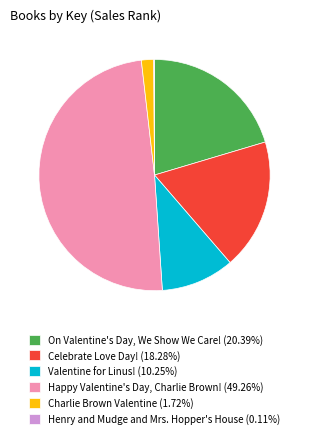

What is the ratio of the value at Celebrate Love Day! (18.28%) to the value at On Valentine's Day, We Show We Care! (20.39%)?

0.9